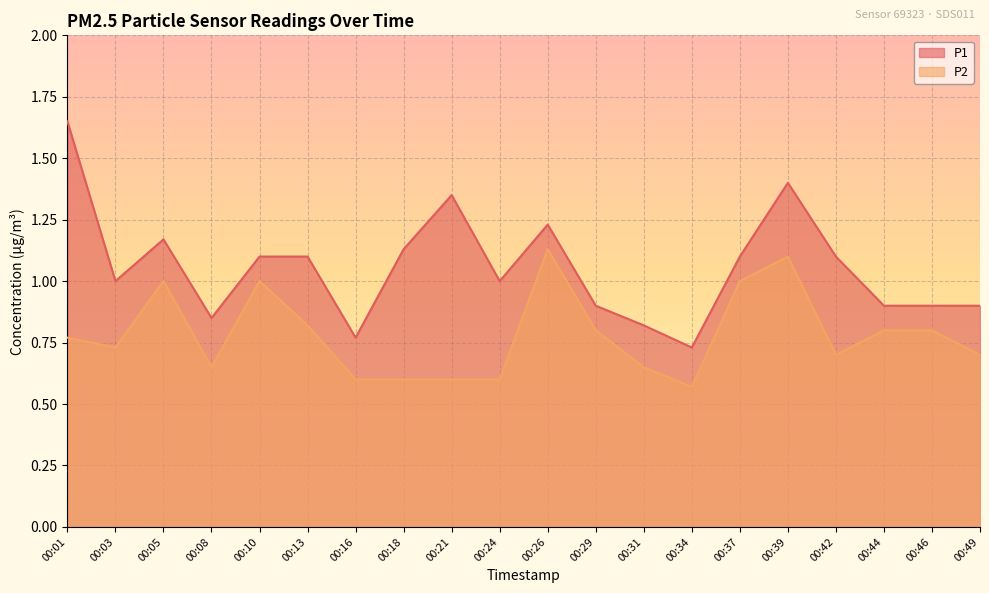

List the series in order of their peak value, highest first.

P1, P2